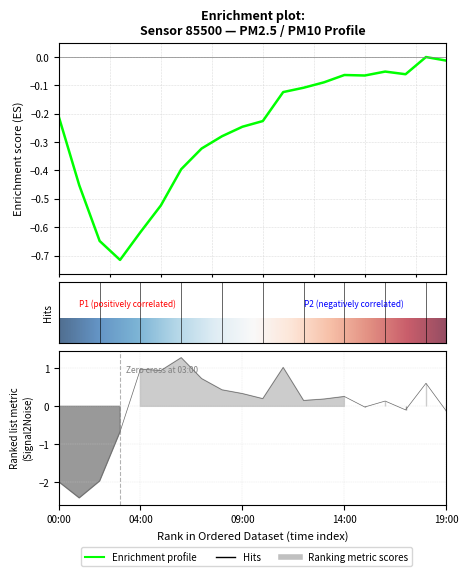

True or false: the data has more than 0 interior local peaks.

True